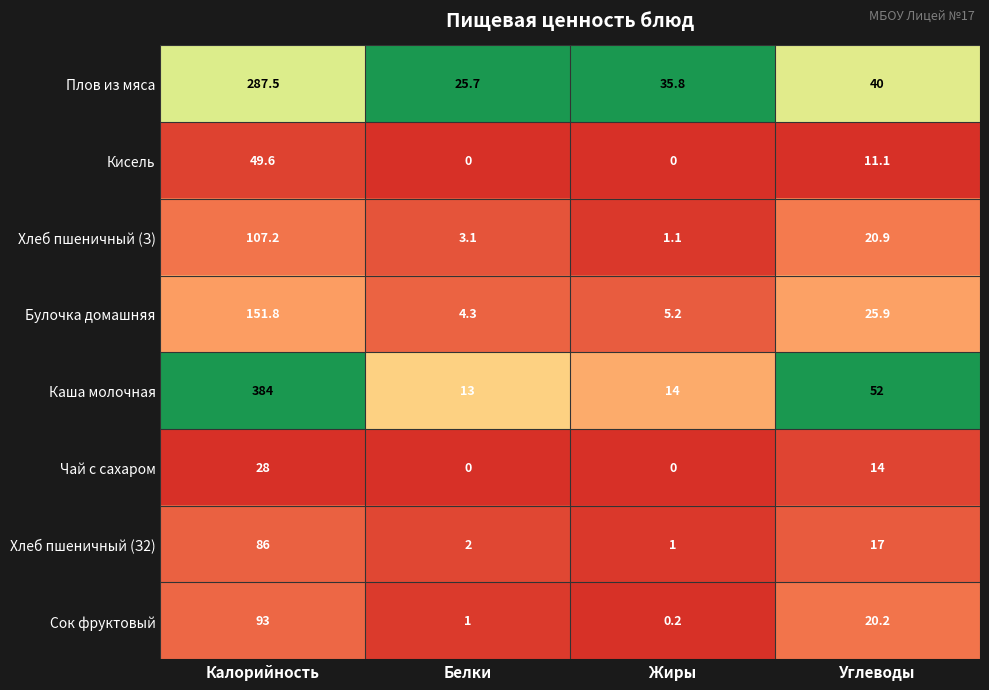

The value of Хлеб пшеничный (З2) at Жиры is 1.0. True or false?

True